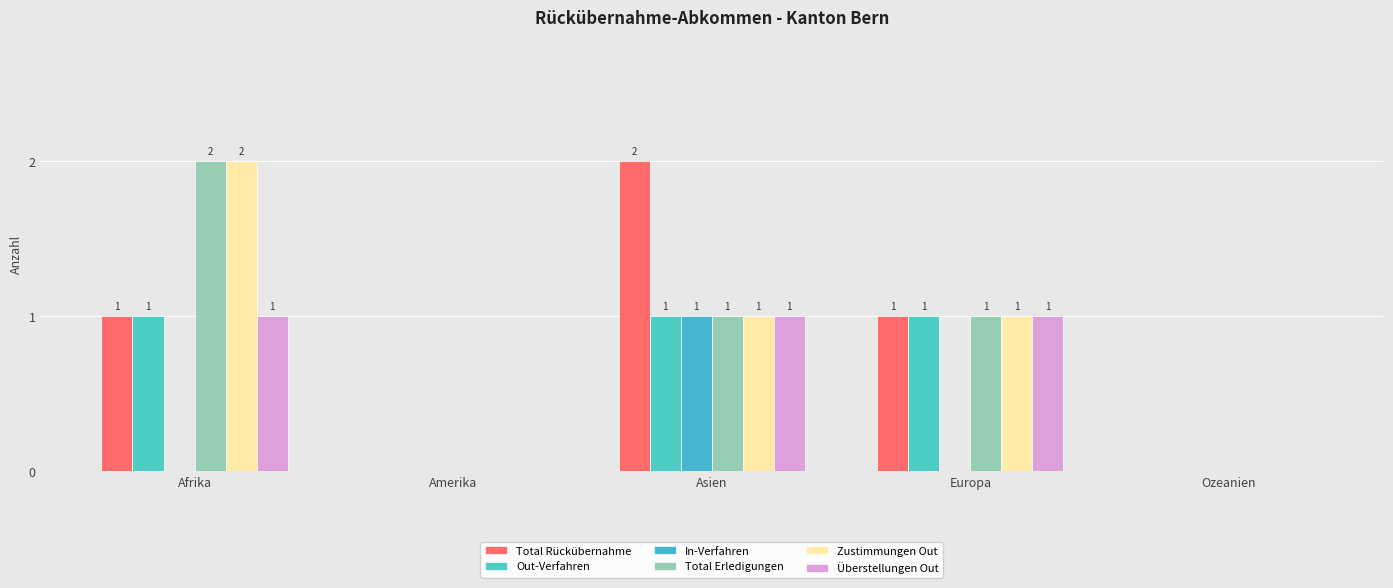

Between Europa and Ozeanien, which is larger?

Europa